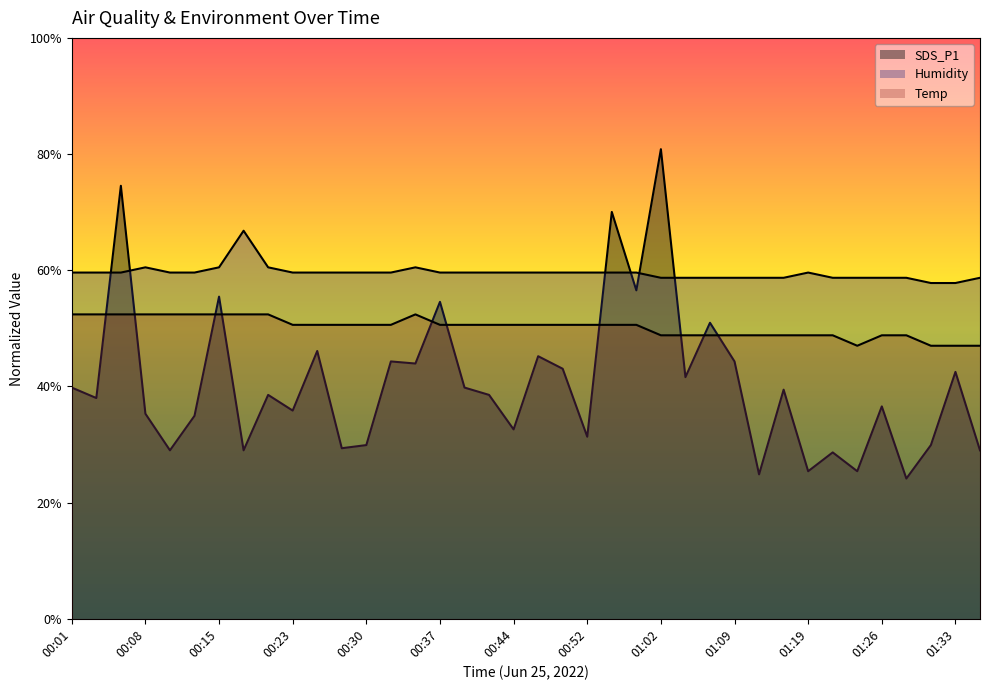

Rank the series at 00:44 from lowest to highest value.

SDS_P1, Temp, Humidity